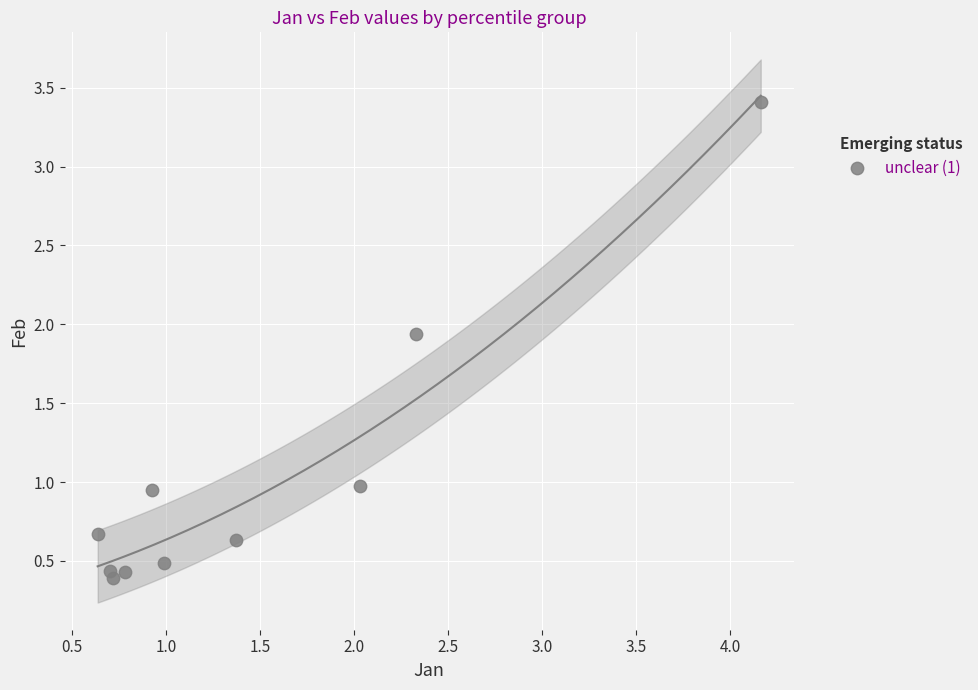

What is the average Y value?

1.0